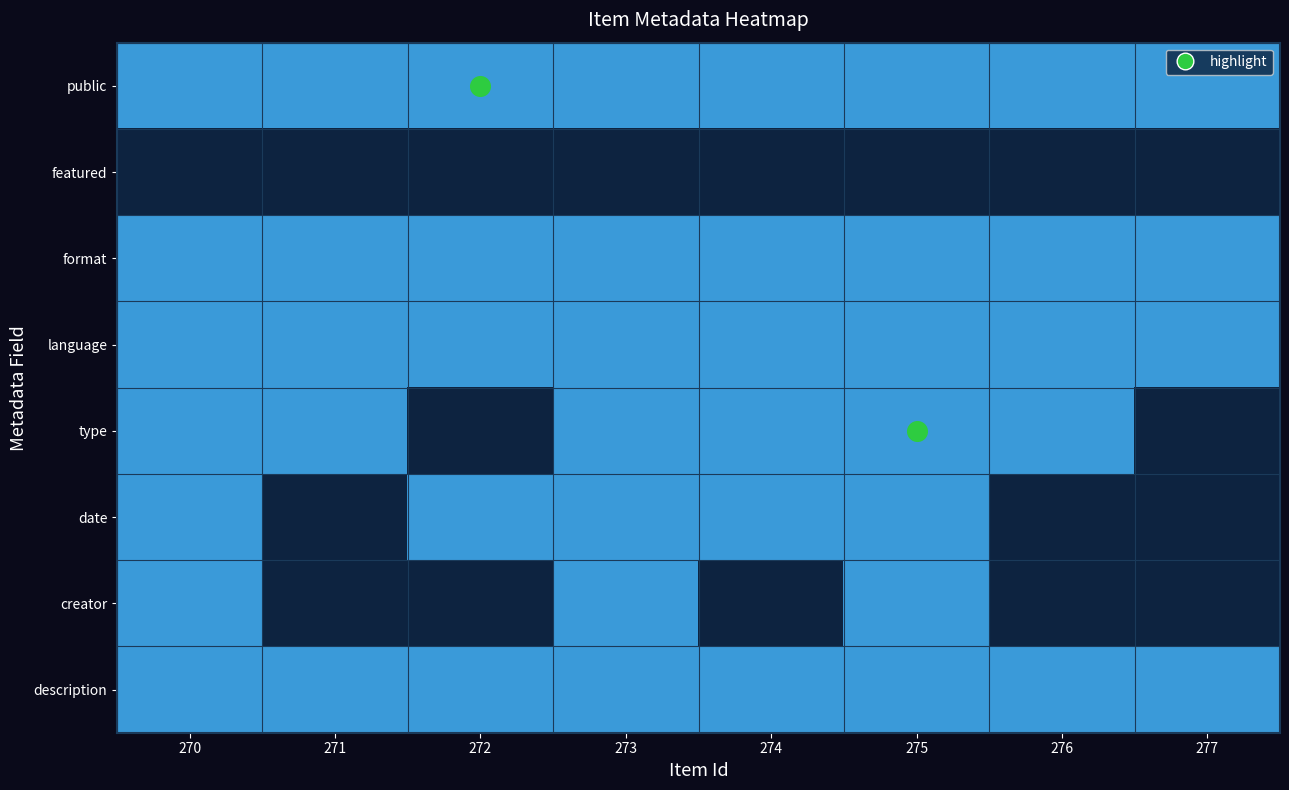

What is the difference between the highest and lowest values at 273?

1